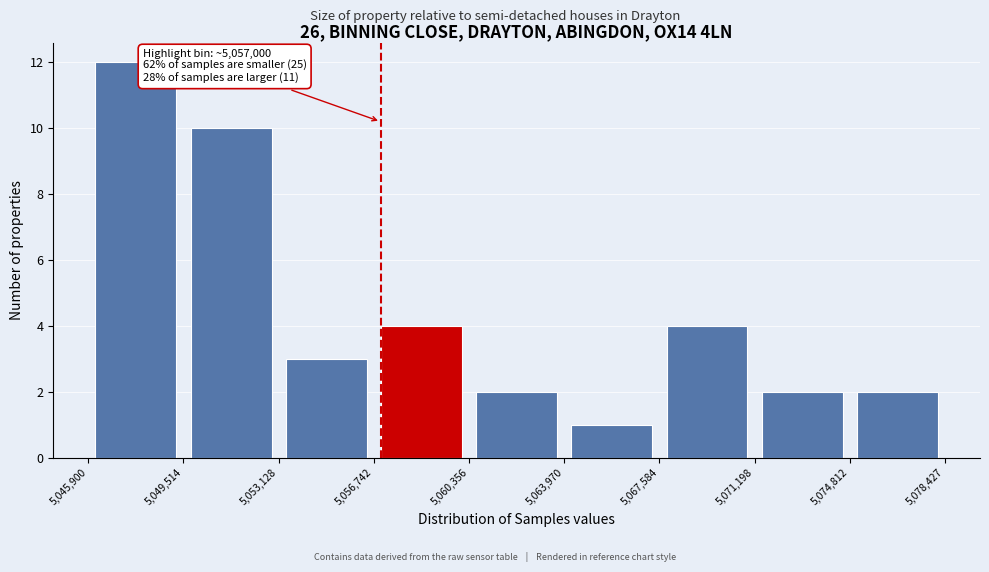

Over which range of the x-axis is the bar tallest?

5,045,900 to 5,049,514